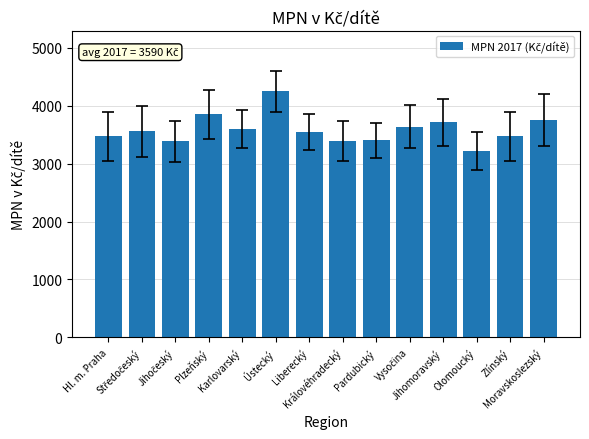

What is the label of the 8th bar from the left?

Královéhradecký